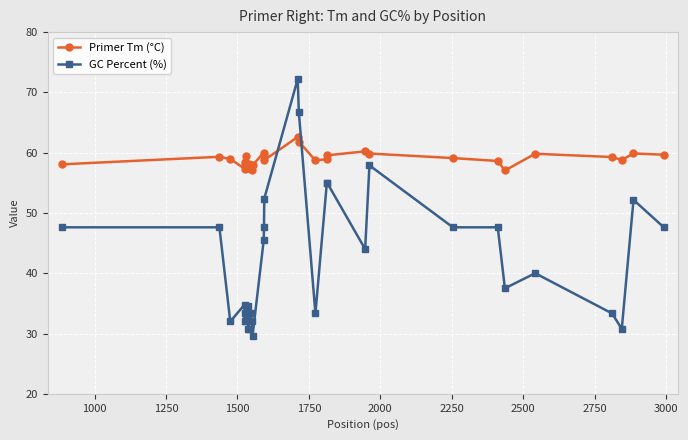

Does the chart display data point markers on the line(s)?

Yes